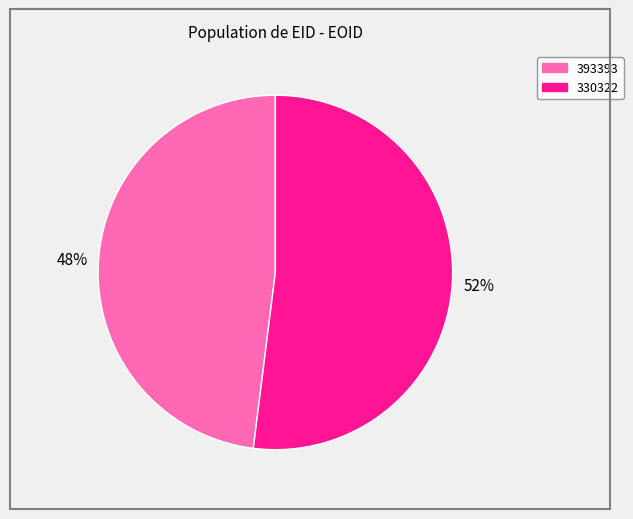

To the nearest percent, what is the difference between the largest and smallest slice percentages?

4%